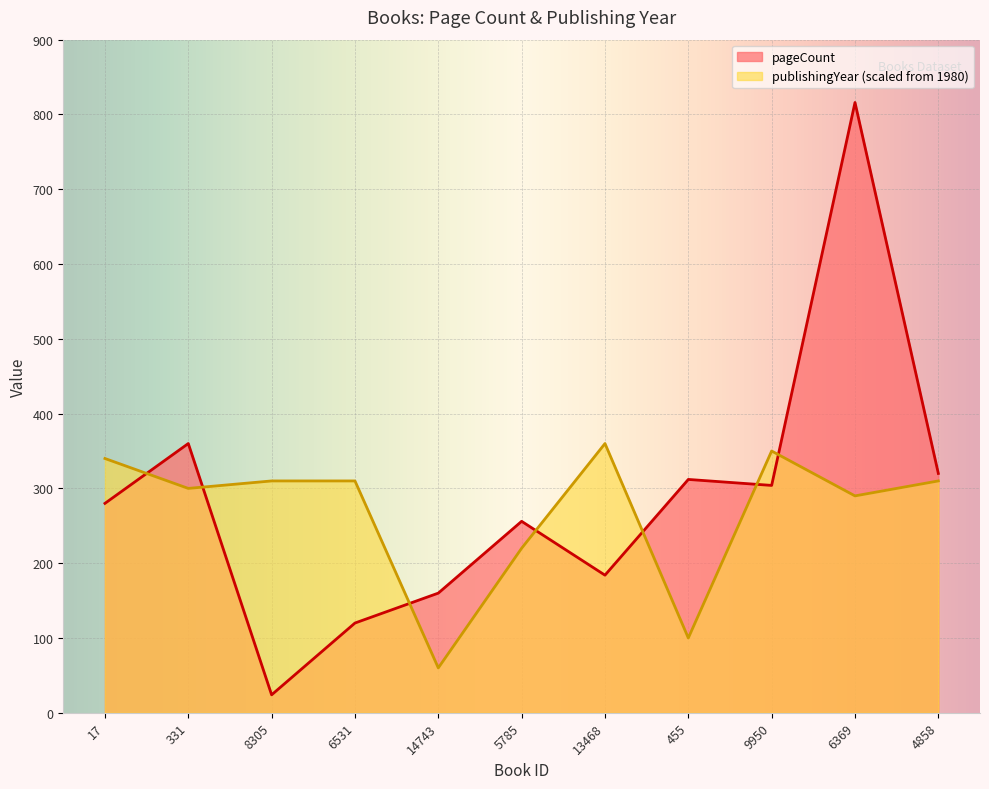

Reading left to right, extract all data points from this chart.

pageCount: 17=280	331=360	8305=24	6531=120	14743=160	5785=256	13468=184	455=312	9950=304	6369=816	4858=320
publishingYear: 17=340	331=300	8305=310	6531=310	14743=60	5785=220	13468=360	455=100	9950=350	6369=290	4858=310